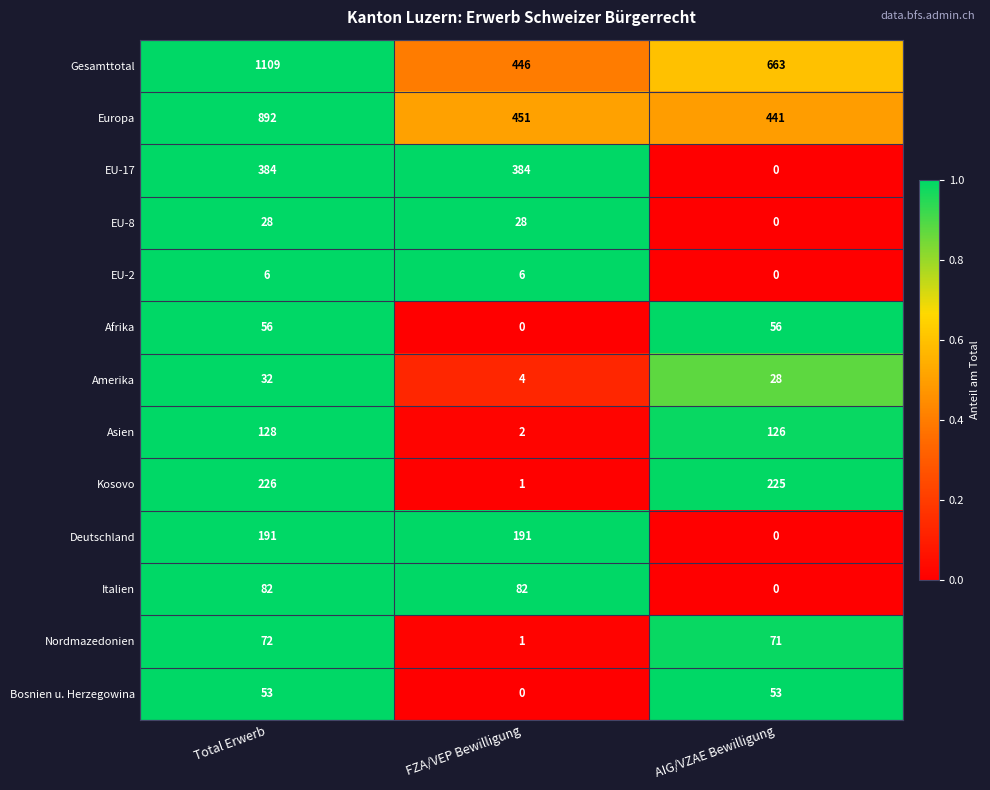

At how many categories does at least one series exceed 0?

3